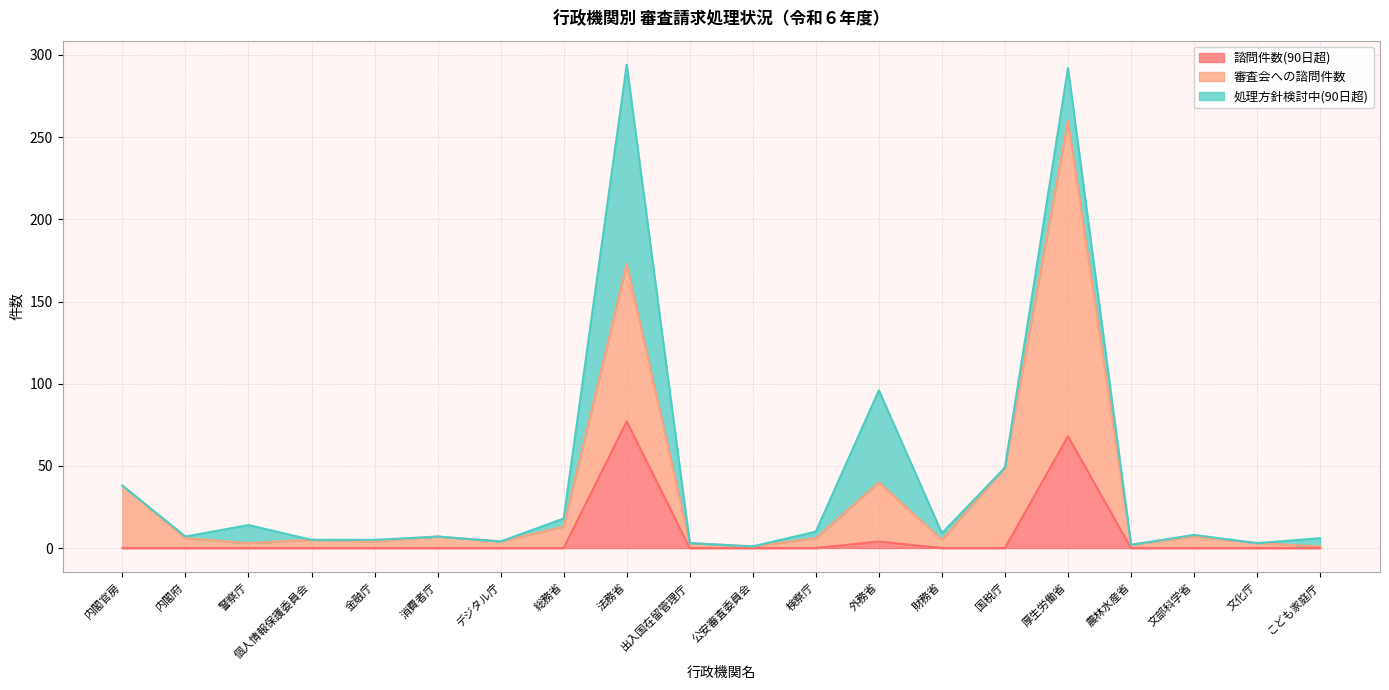

What are all the series names shown in the legend?

諮問件数(90日超), 審査会への諮問件数, 処理方針検討中(90日超)